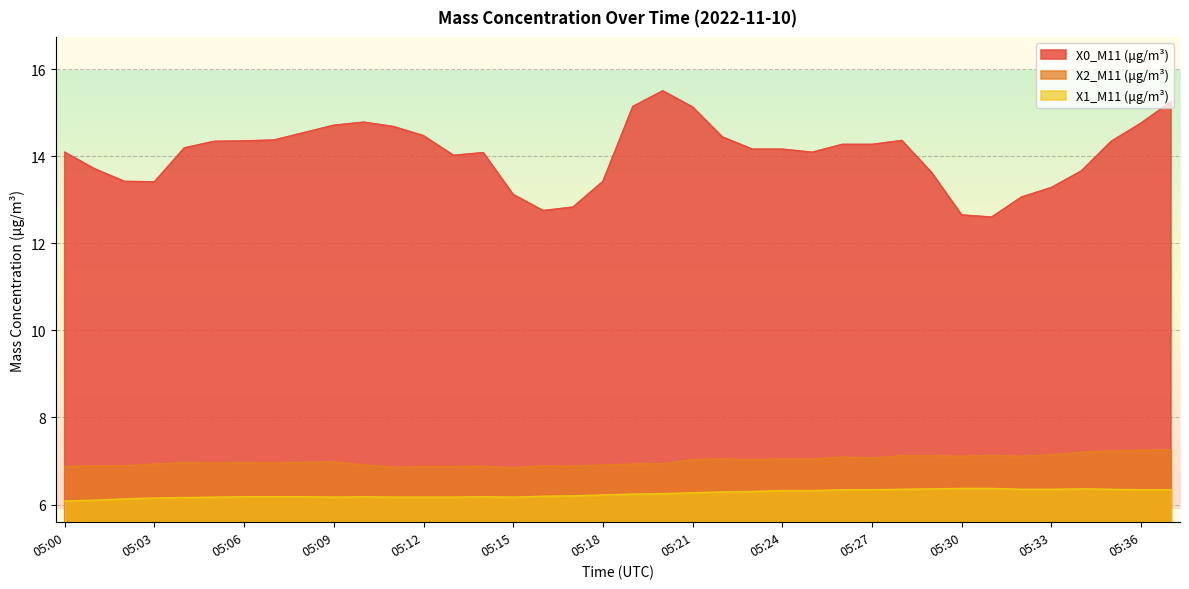

What is the average value of the X0_M11 (μg/m³) series?

14.1